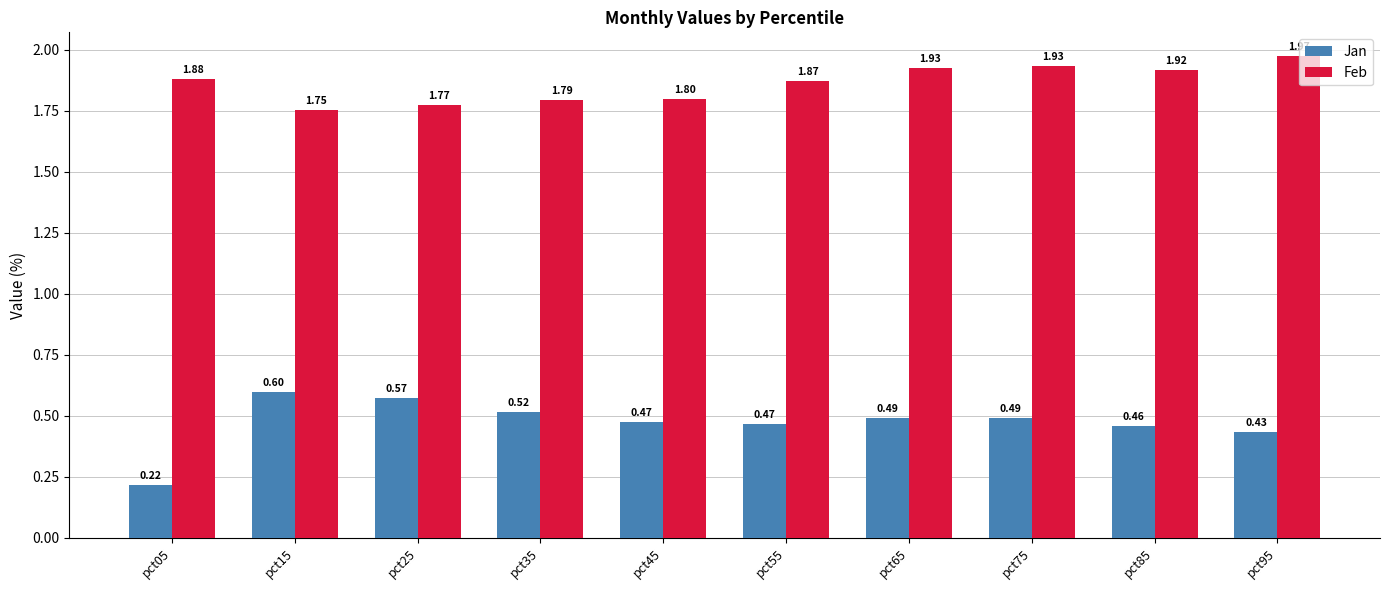

The value of Feb at pct45 is 2.9. True or false?

False